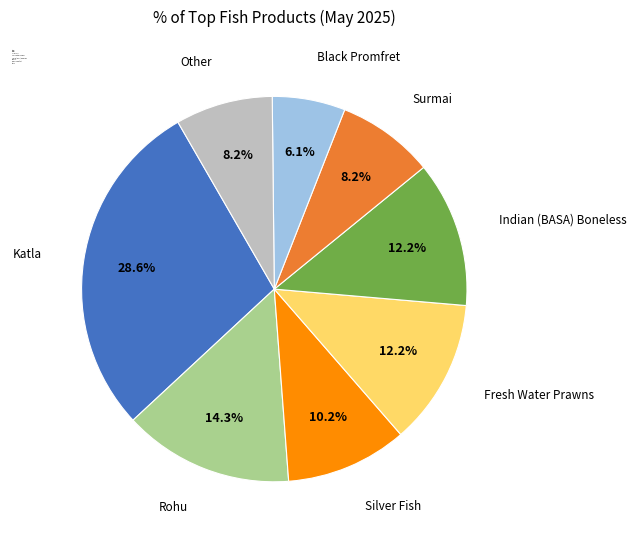

Does any single category account for the majority?

No